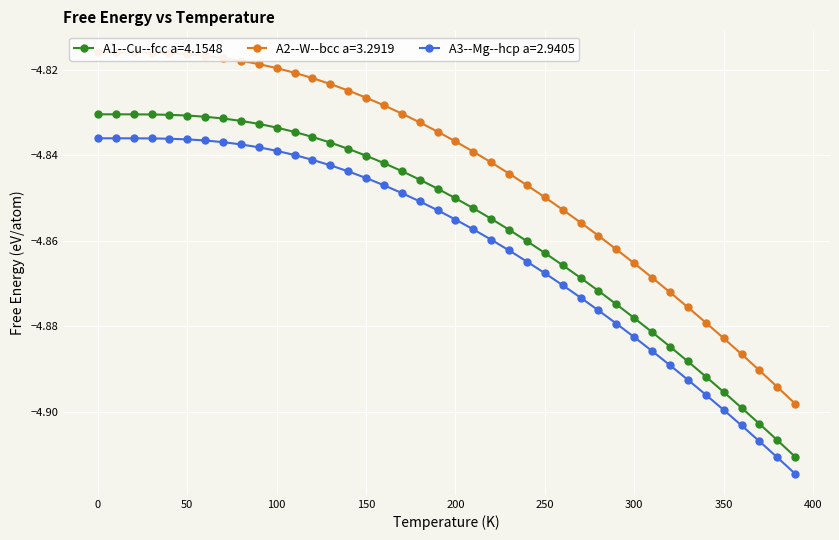

At which label does A2--W--bcc a=3.2919 reach its minimum?

390